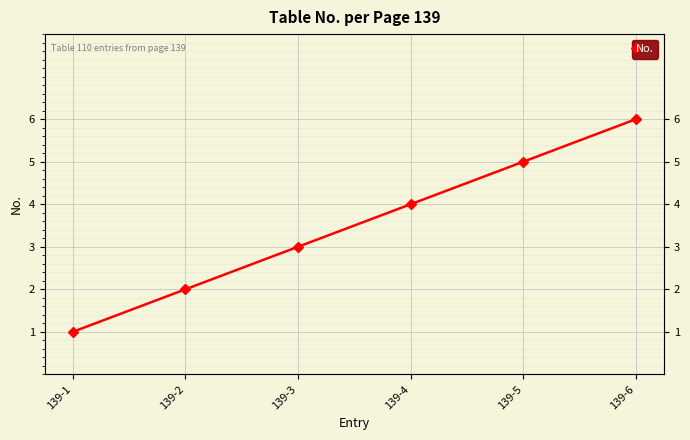

What is the difference between the values at 139-5 and 139-3?

2